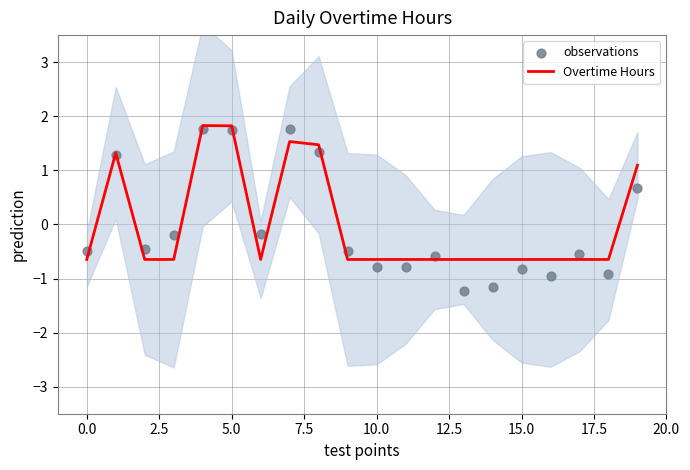

What are all the series names shown in the legend?

Overtime Hours, observations